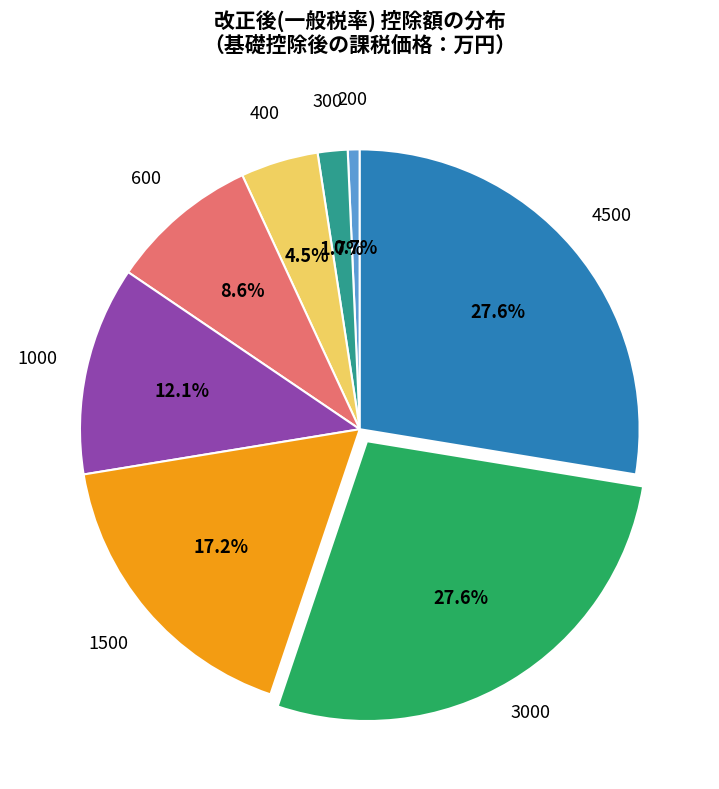

Is there any slice that represents more than half of the pie?

No